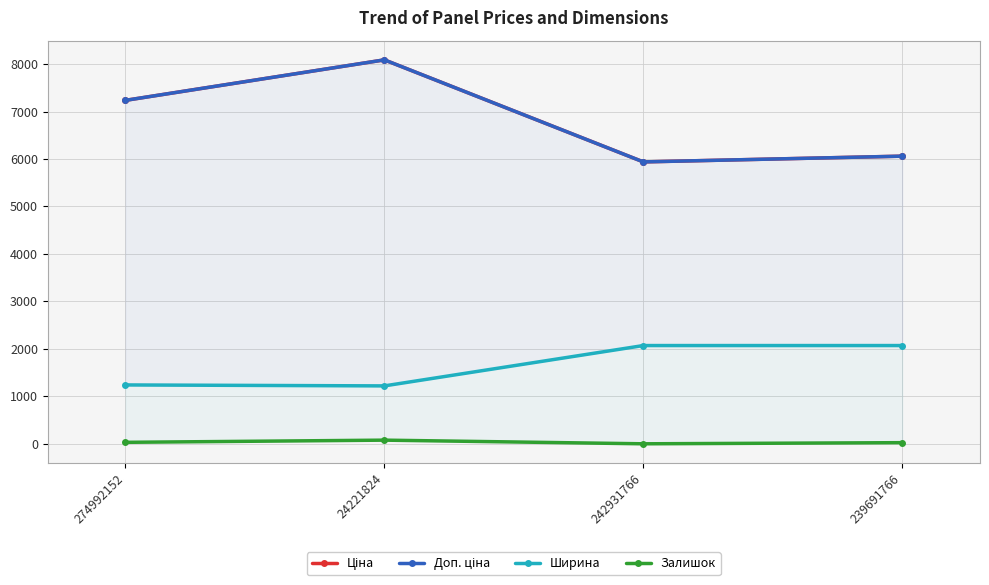

Reading left to right, transcribe all the data shown in this chart.

Ціна: 7235.9	8089.0	5939.1	6060.3
Доп. ціна: 7235.9	8089.0	5939.1	6060.3
Ширина: 1240.0	1220.0	2070.0	2070.0
Залишок: 31.0	77.0	0.0	24.0